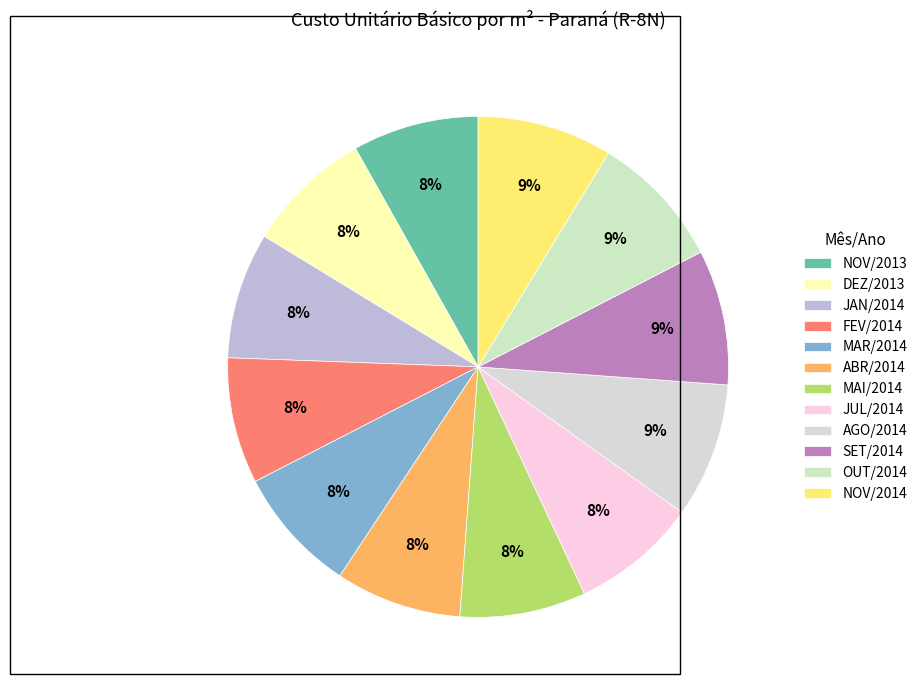

Combined, what portion of the pie is MAI/2014 and NOV/2014?

16.9%